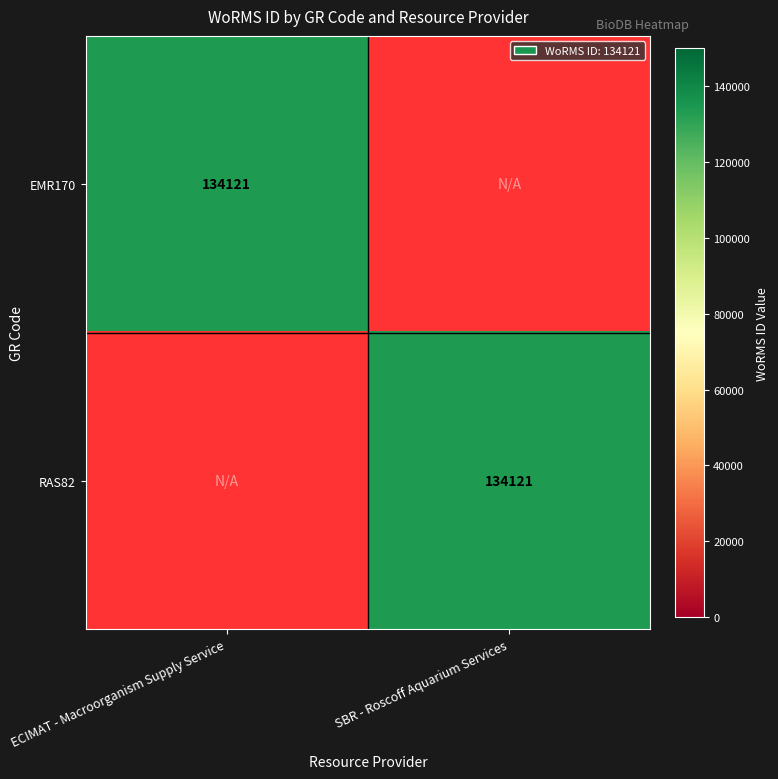

How many distinct data groups are displayed?

2